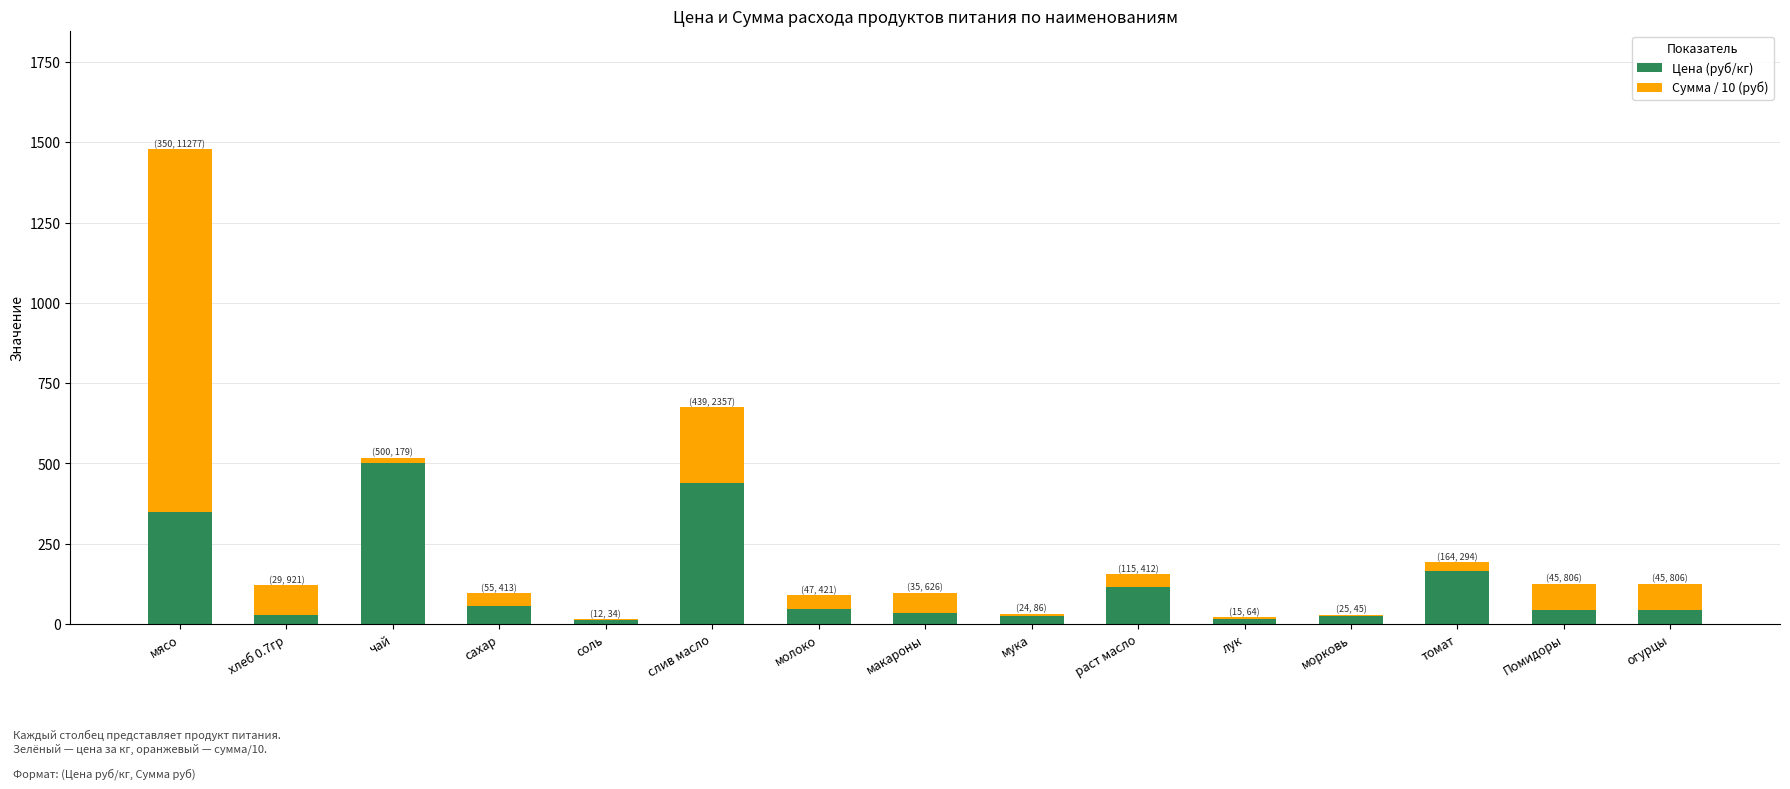

At which category is the sum across all series the highest?

мясо